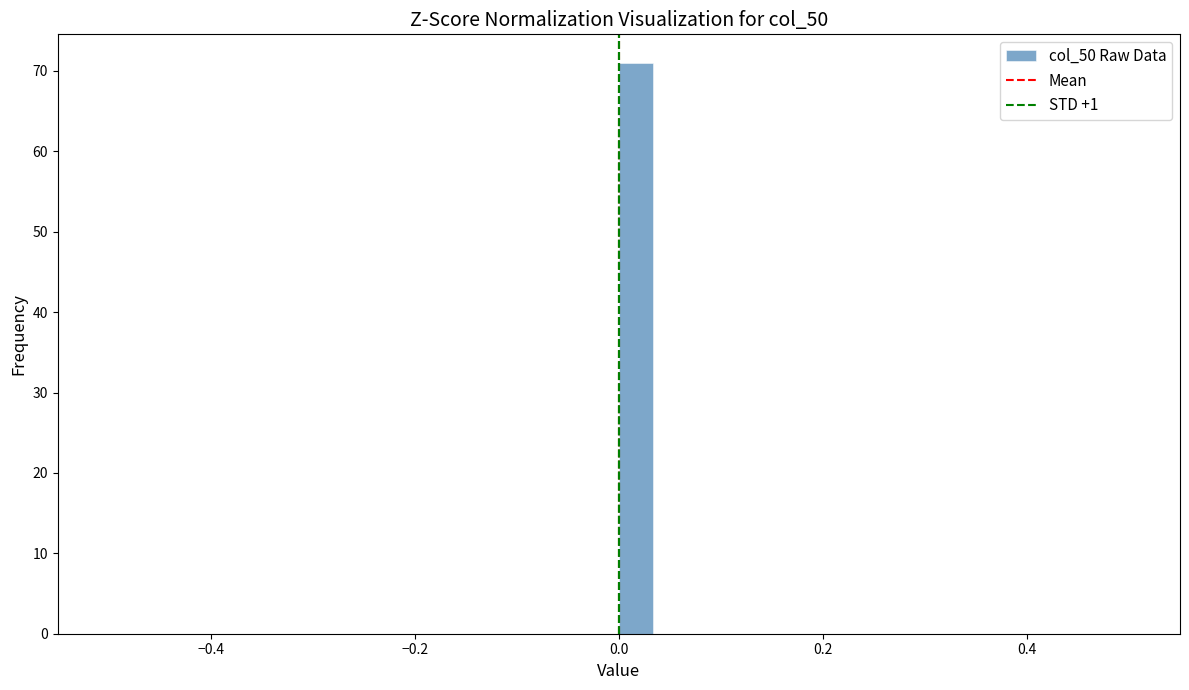

Read against the x-axis, roughly where is the centre of the tallest bar?

0.02